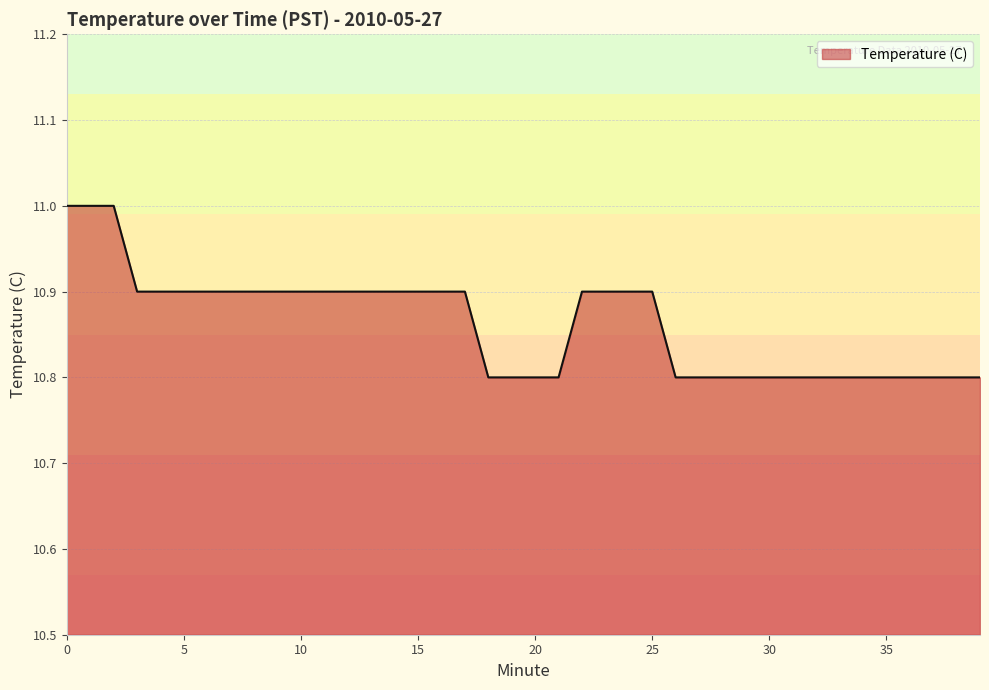

What is the minimum value shown in the chart?

10.8